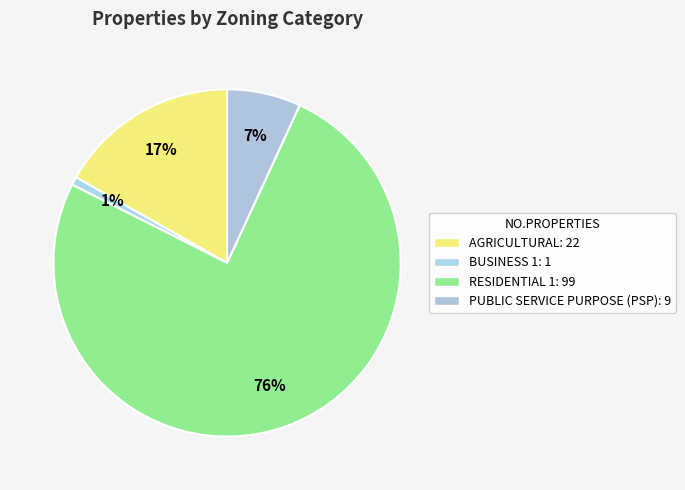

The AGRICULTURAL slice represents 17% of the pie. True or false?

True